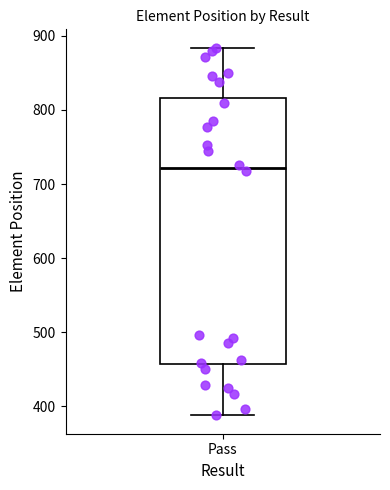

Transcribe this box plot: give where the median line is, the range the box spans, and where the two whiskers end, as read against the y-axis. The values are not printed on the chart, so give them approximately, as read against the axis.

median 720, box 460 to 820, whiskers 390 to 880